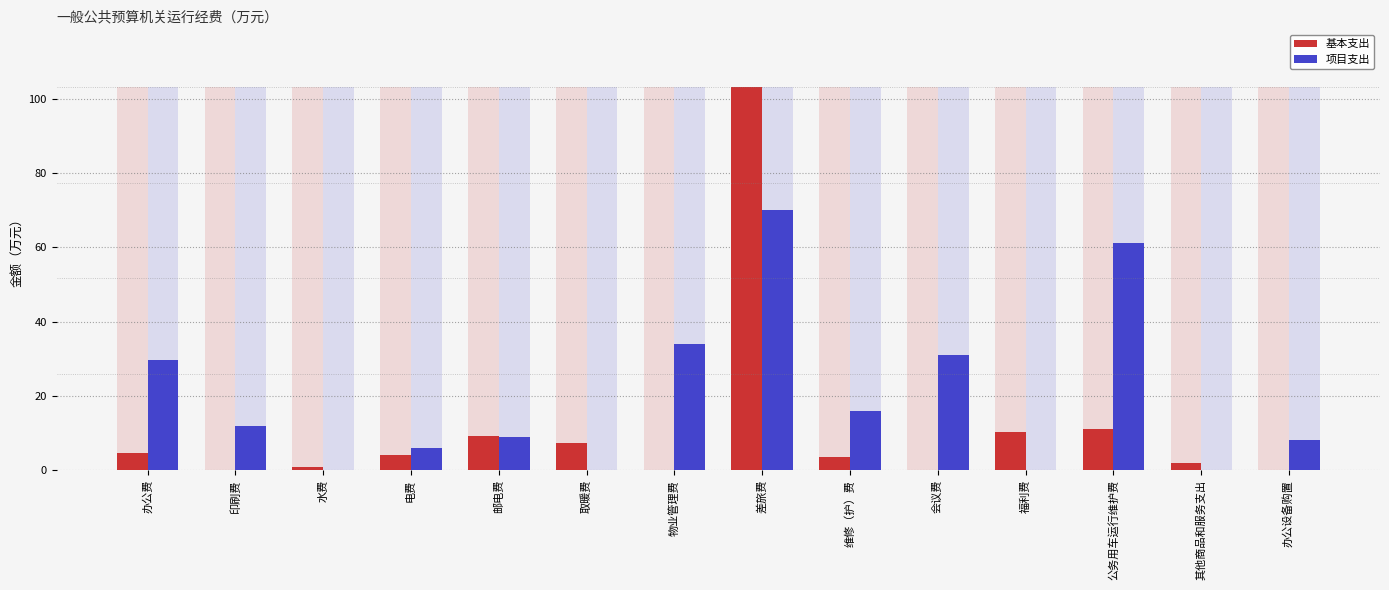

Reading left to right, extract all data points from this chart.

基本支出: 4.5	0.0	0.9	4.2	9.1	7.4	0.0	103.2	3.5	0.0	10.2	11.2	1.9	0.0
项目支出: 29.6	12.0	0.0	6.0	9.0	0.0	34.0	70.0	16.0	31.0	0.0	61.3	0.0	8.0